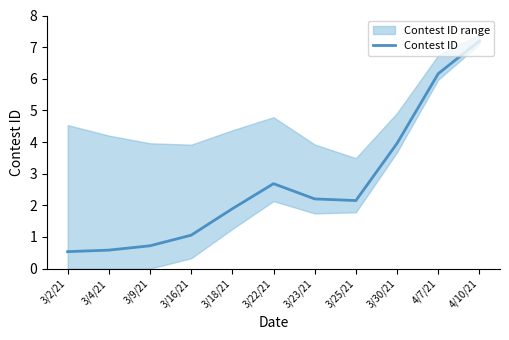

Reading left to right, list all the values displayed in this chart.

0.5	0.6	0.7	1.1	1.9	2.7	2.2	2.2	4.0	6.2	7.2